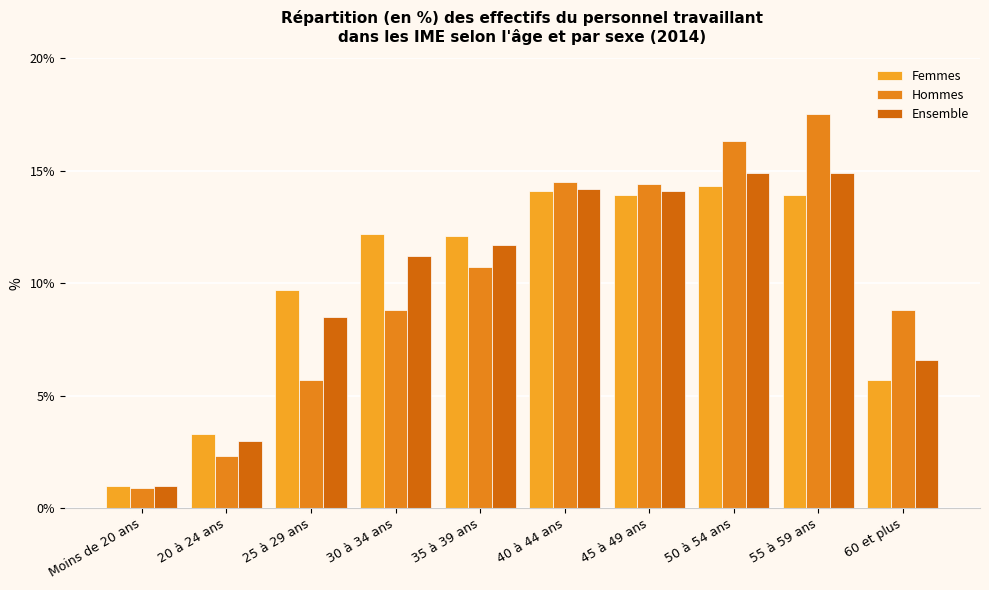

What is the difference between the Femmes values at 50 à 54 ans and 40 à 44 ans?

0.2